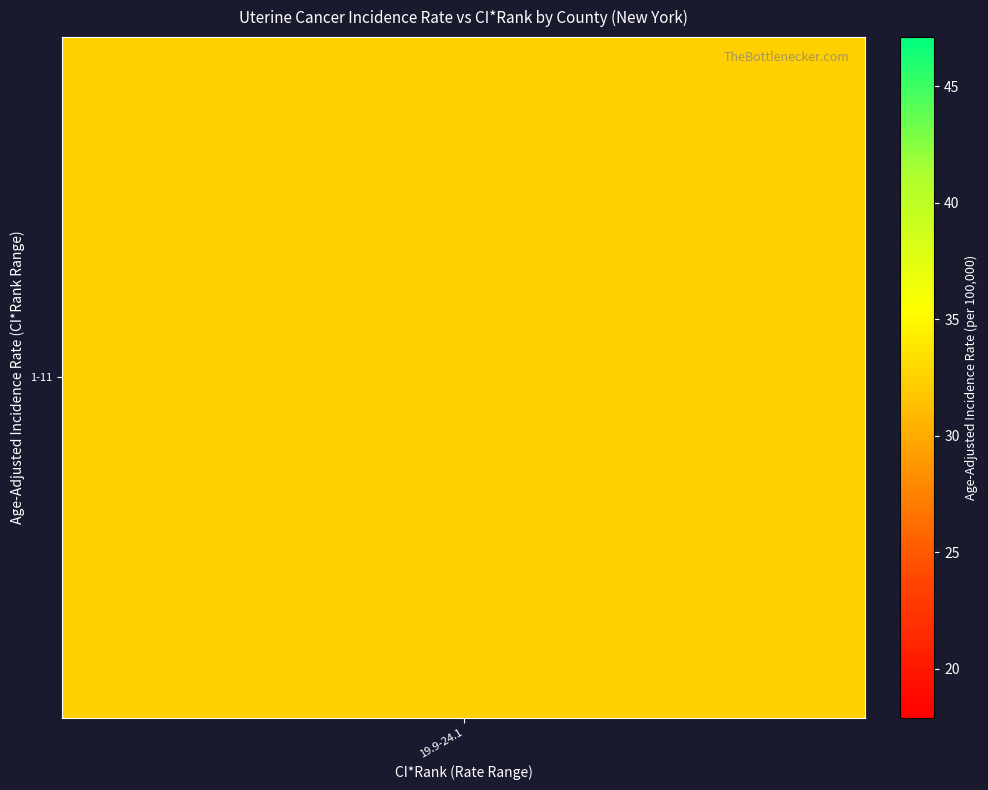

Which series has the widest spread of values?

1-11